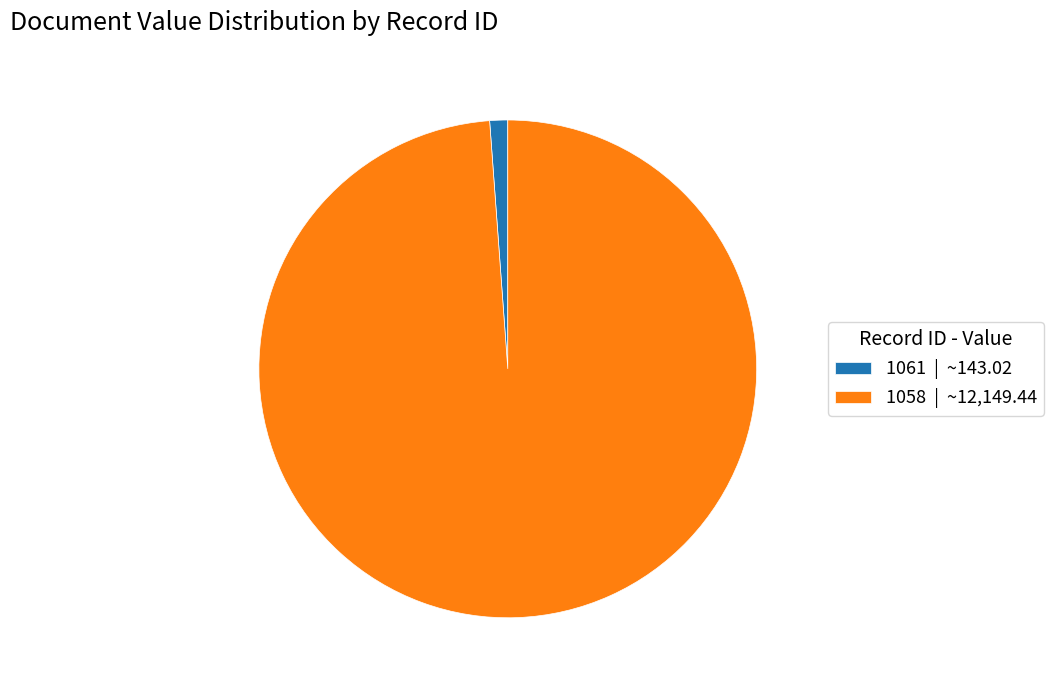

True or false: 1058 accounts for 88% of the total.

False